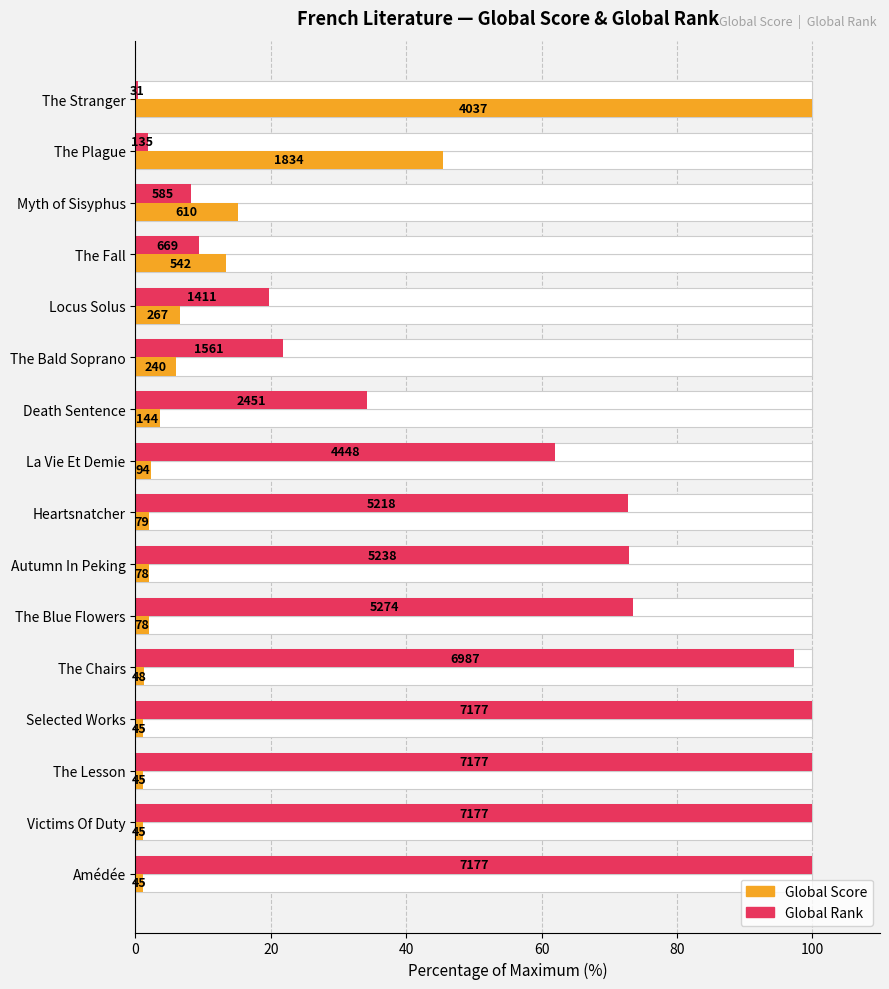

Reading right to left, transcribe all the data shown in this chart.

Global Score: 1.1	1.1	1.1	1.1	1.2	1.9	1.9	2.0	2.3	3.6	5.9	6.6	13.4	15.1	45.4	100.0
Global Rank: 100.0	100.0	100.0	100.0	97.4	73.5	73.0	72.7	62.0	34.2	21.8	19.7	9.3	8.2	1.9	0.4